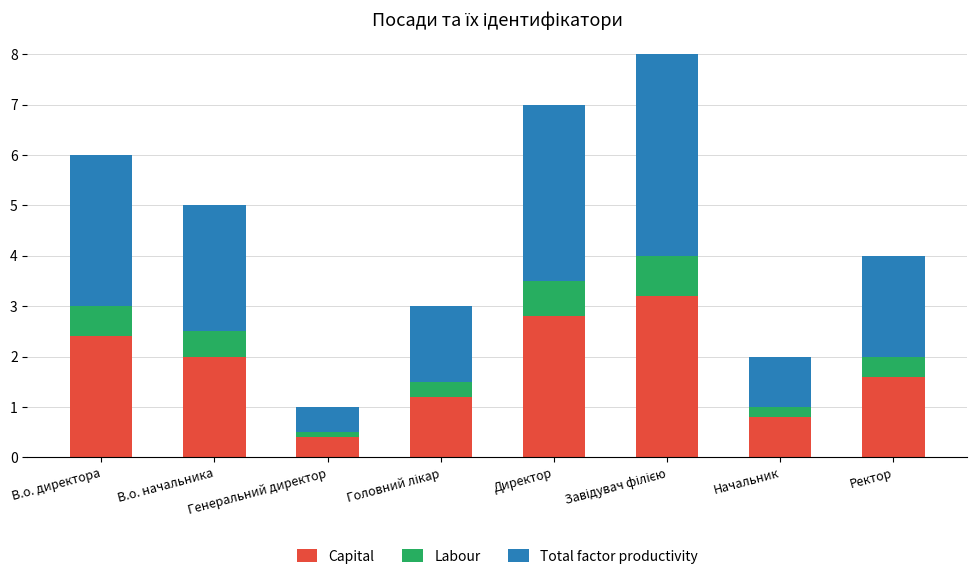

What is the total value across all series at В.о. директора?

6.0